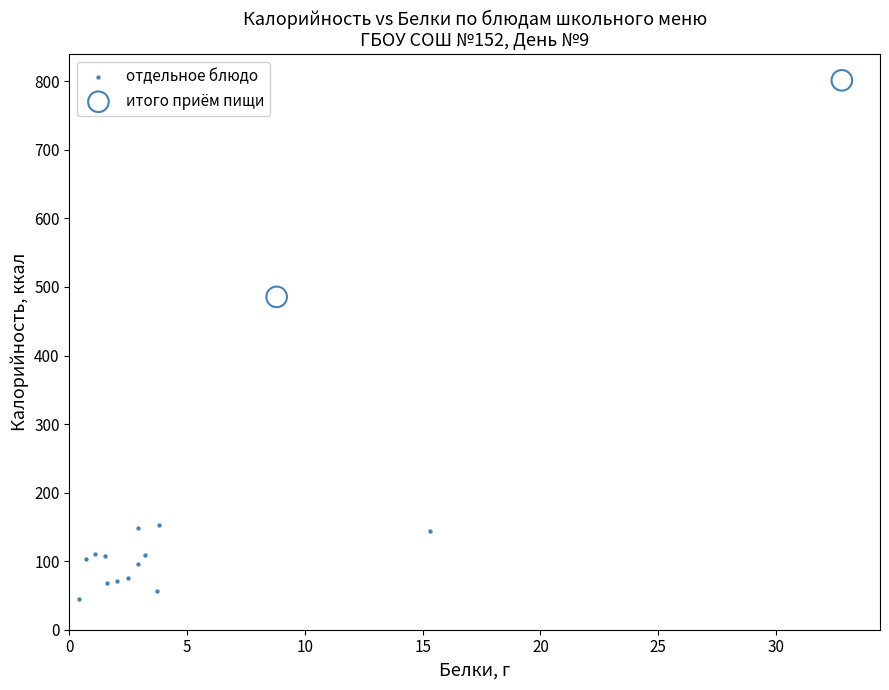

Which series reaches the minimum Y coordinate?

отдельное блюдо